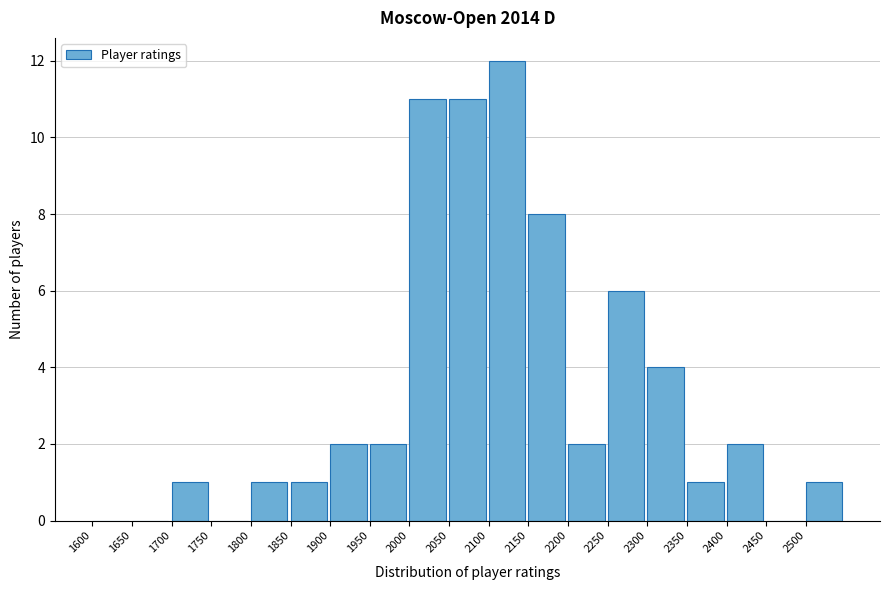

Reading left to right, transcribe this chart: for each bar, give the range it covers on the x-axis and its height. The values are not printed on the chart, so give them approximately, as read against the axis.

1600 to 1650: 0
1650 to 1700: 0
1700 to 1750: 1
1750 to 1800: 0
1800 to 1850: 1
1850 to 1900: 1
1900 to 1950: 2
1950 to 2000: 2
2000 to 2050: 11
2050 to 2100: 11
2100 to 2150: 12
2150 to 2200: 8
2200 to 2250: 2
2250 to 2300: 6
2300 to 2350: 4
2350 to 2400: 1
2400 to 2450: 2
2450 to 2500: 0
2500 to 2550: 1